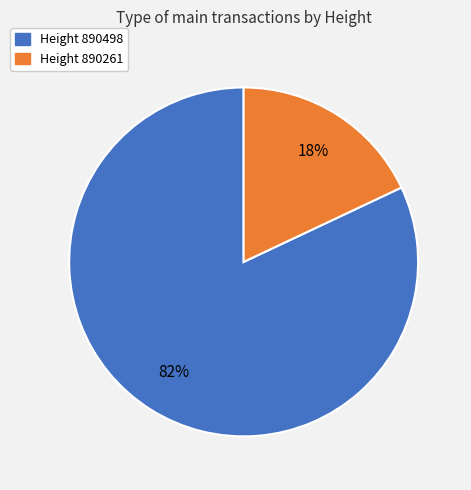

Count the number of slices in the pie.

2